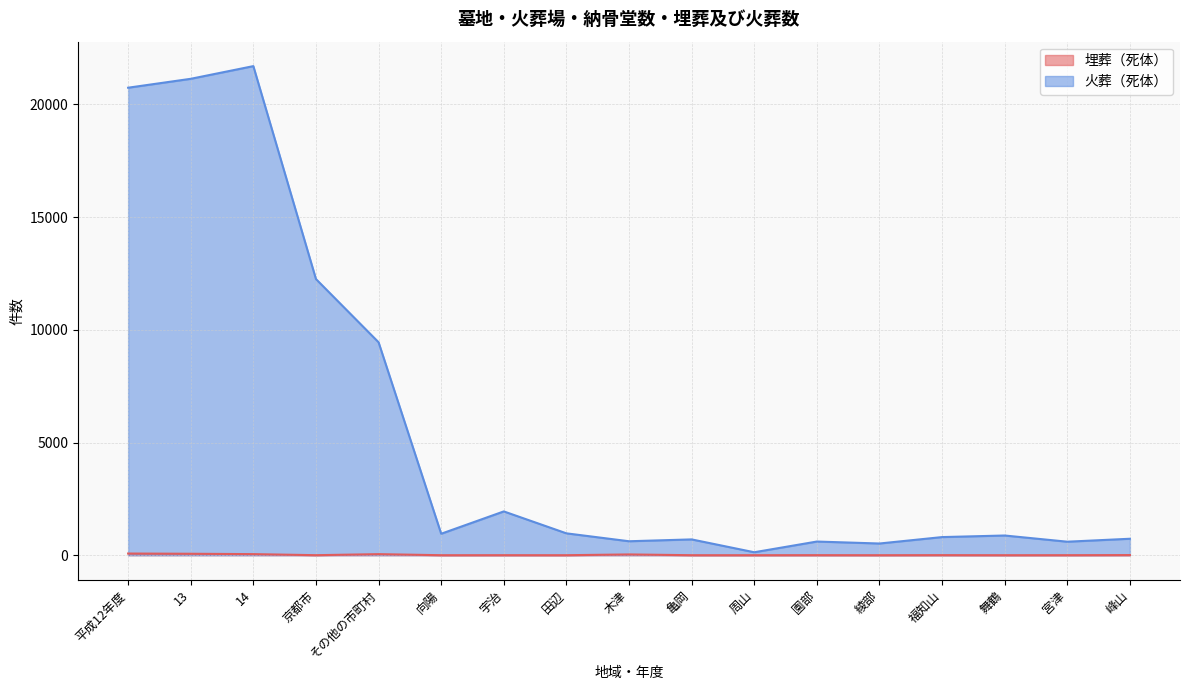

Reading left to right, extract all data points from this chart.

埋葬（死体）: 74	64	48	1	47	0	1	0	34	0	0	2	0	3	0	1	6
火葬（死体）: 20742	21137	21700	12252	9448	952	1943	970	619	701	131	606	519	804	874	599	730